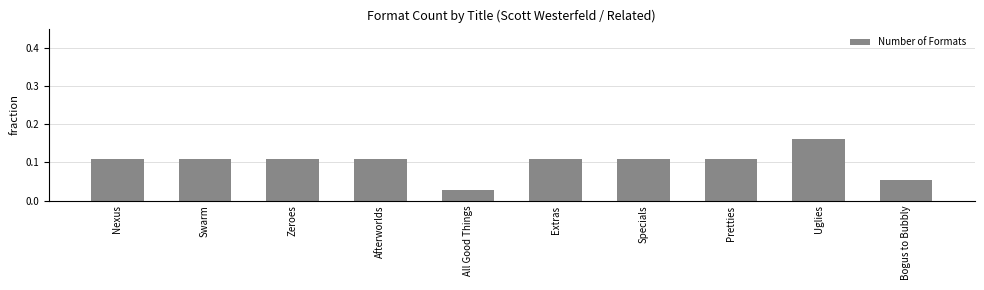

True or false: the data shows 0.0 at Bogus to Bubbly.

False